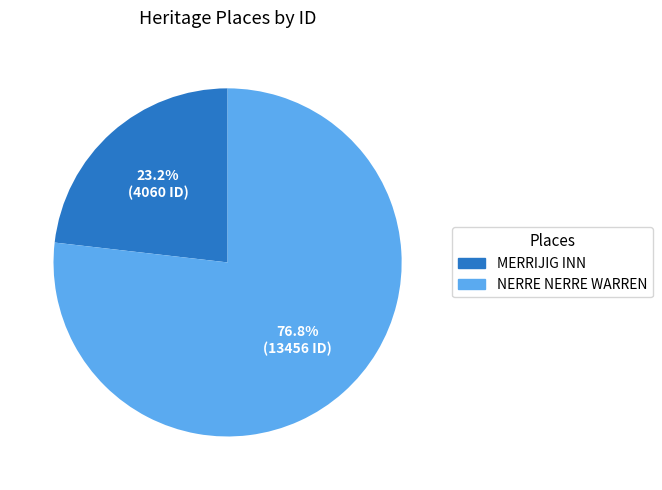

Is it true that NERRE NERRE WARREN is 77% of the pie?

True